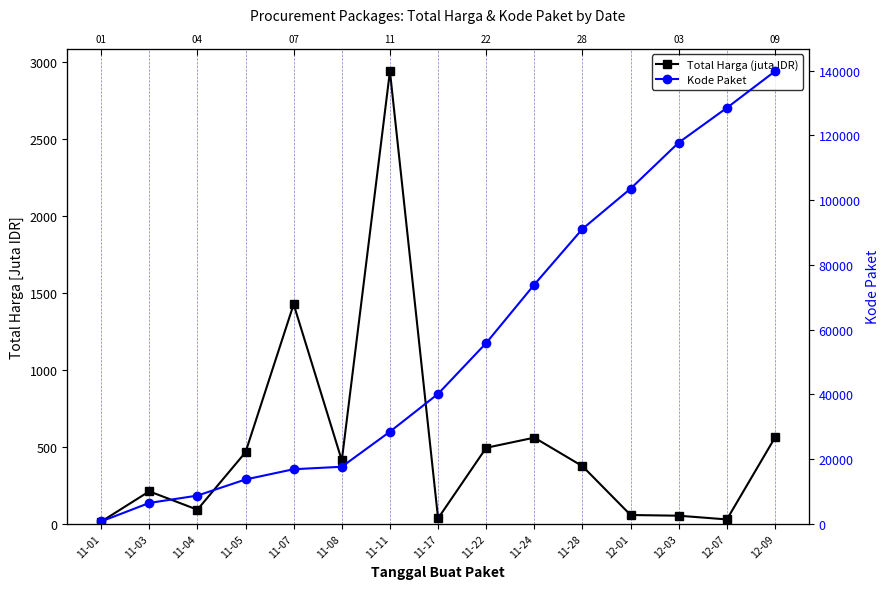

What position from the right is 11-11?

9